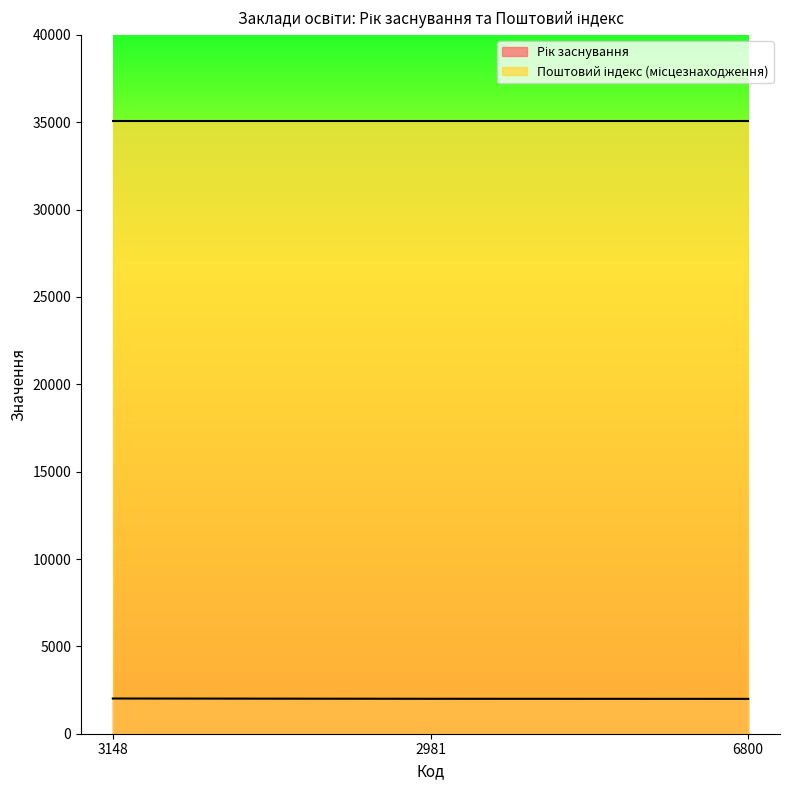

List the labels in order of value, largest first.

3148, 2981, 6800